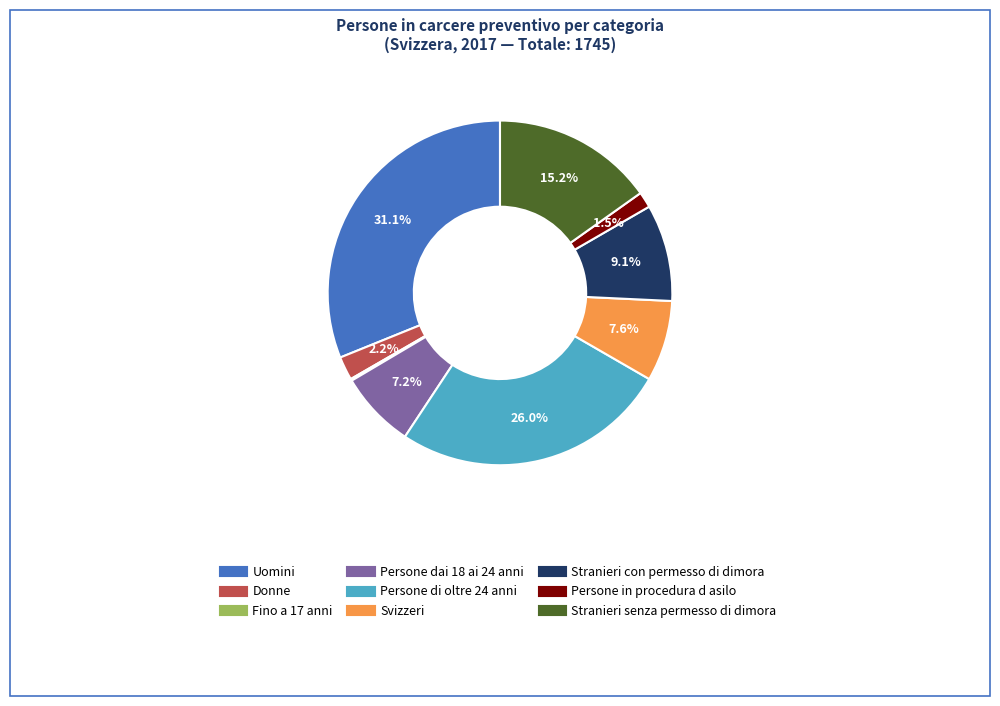

To the nearest percent, what percentage of the pie is Stranieri senza permesso di dimora?

15%